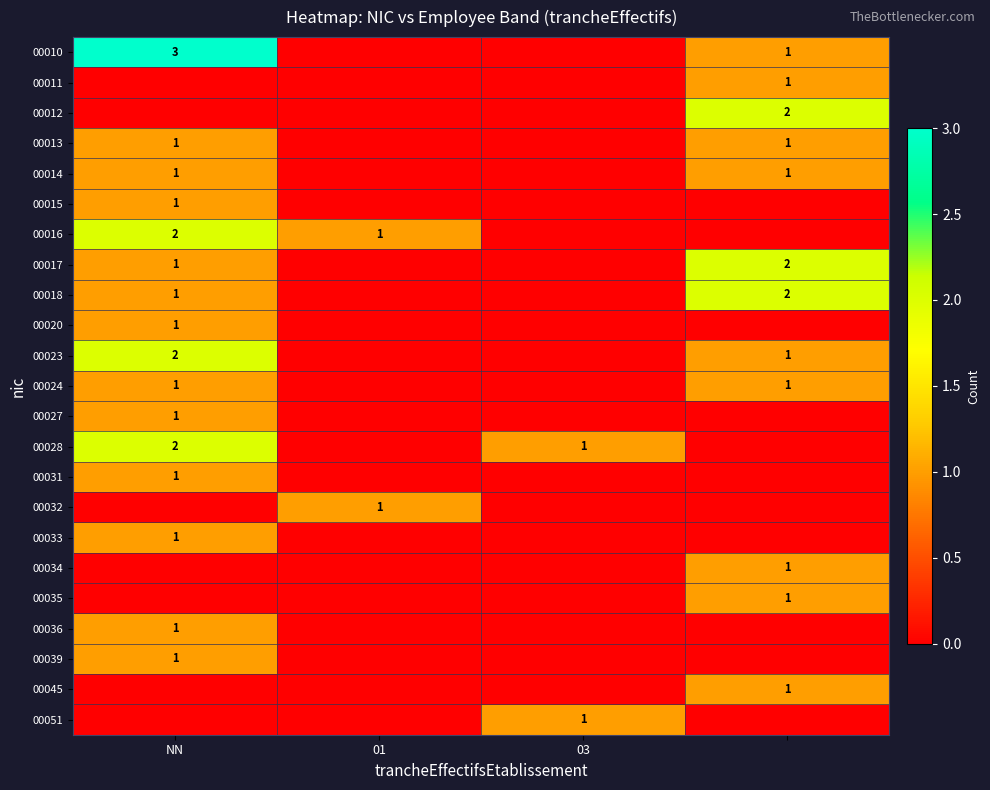

The 00023 series shows 2 at NN. True or false?

True